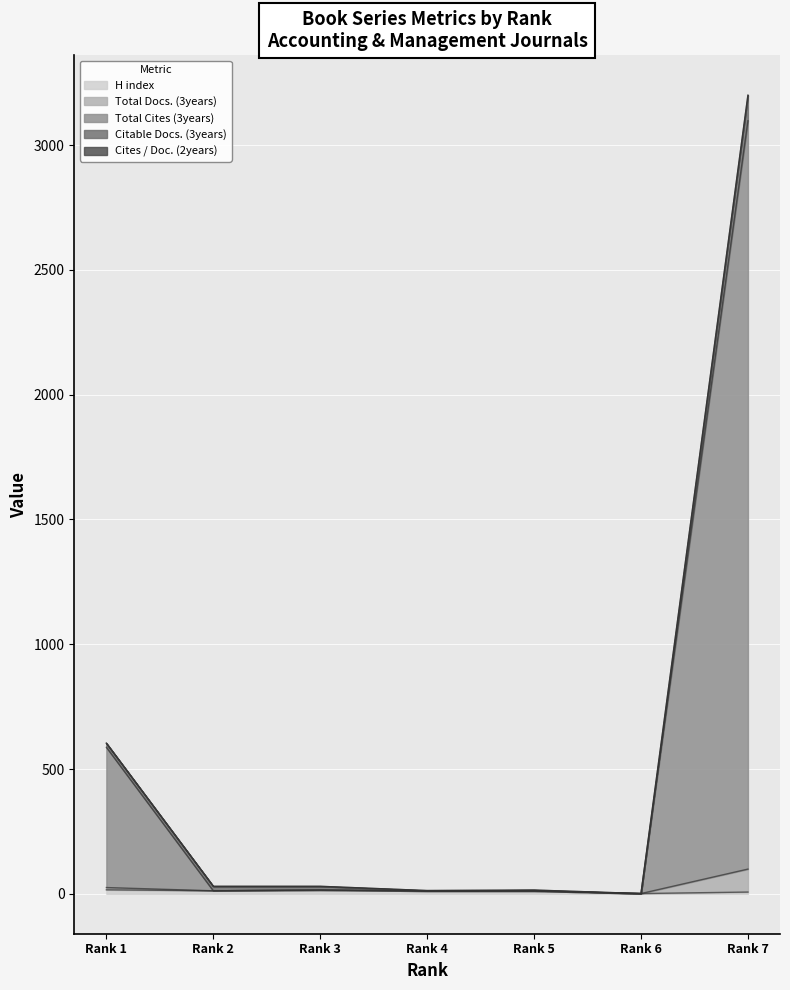

Where is the first local maximum for H index?

Rank 3